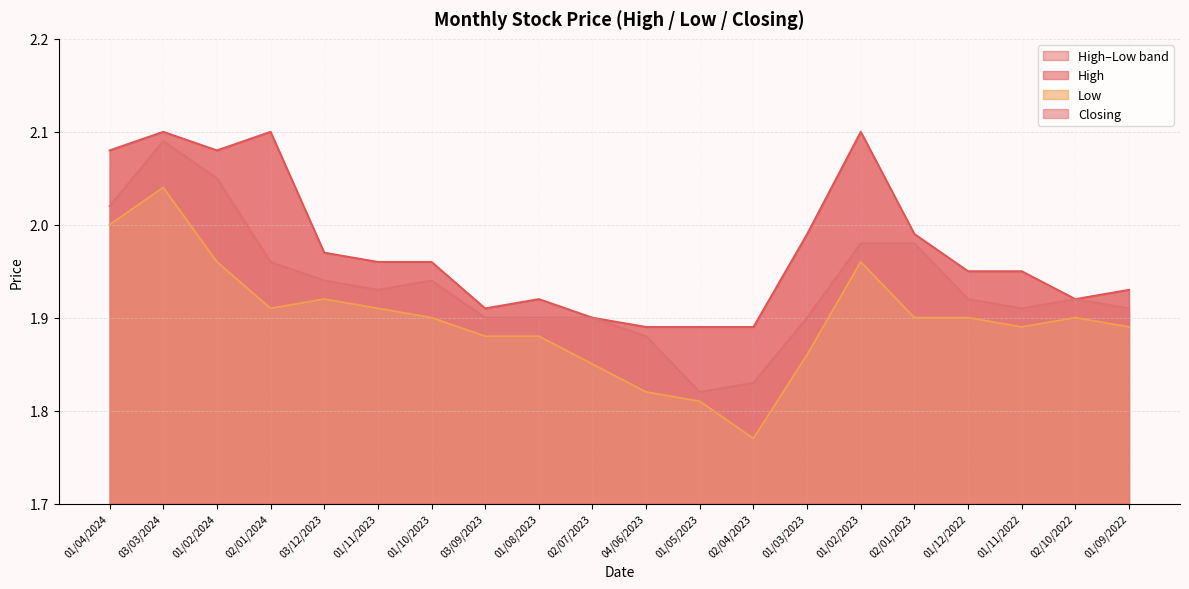

True or false: High and Closing intersect in this chart.

False